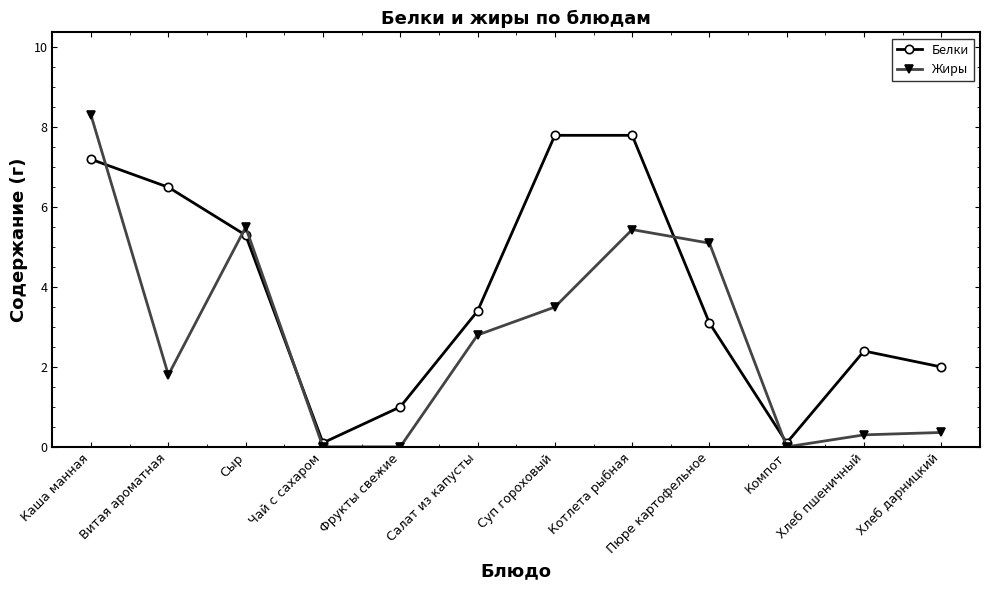

Reading left to right, what are all the values shown in this chart?

Белки: Каша манная=7.2	Витая ароматная=6.5	Сыр=5.3	Чай с сахаром=0.1	Фрукты свежие=1.0	Салат из капусты=3.4	Суп гороховый=7.8	Котлета рыбная=7.8	Пюре картофельное=3.1	Компот=0.1	Хлеб пшеничный=2.4	Хлеб дарницкий=2.0
Жиры: Каша манная=8.3	Витая ароматная=1.8	Сыр=5.5	Чай с сахаром=0.0	Фрукты свежие=0.0	Салат из капусты=2.8	Суп гороховый=3.5	Котлета рыбная=5.4	Пюре картофельное=5.1	Компот=0.0	Хлеб пшеничный=0.3	Хлеб дарницкий=0.4